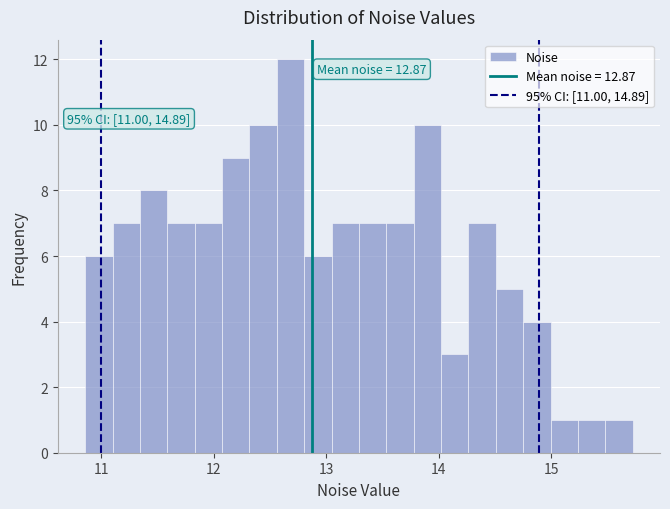

Around what value on the x-axis is the tallest bar? Give the approximate position of its centre, as read against the axis.

12.7